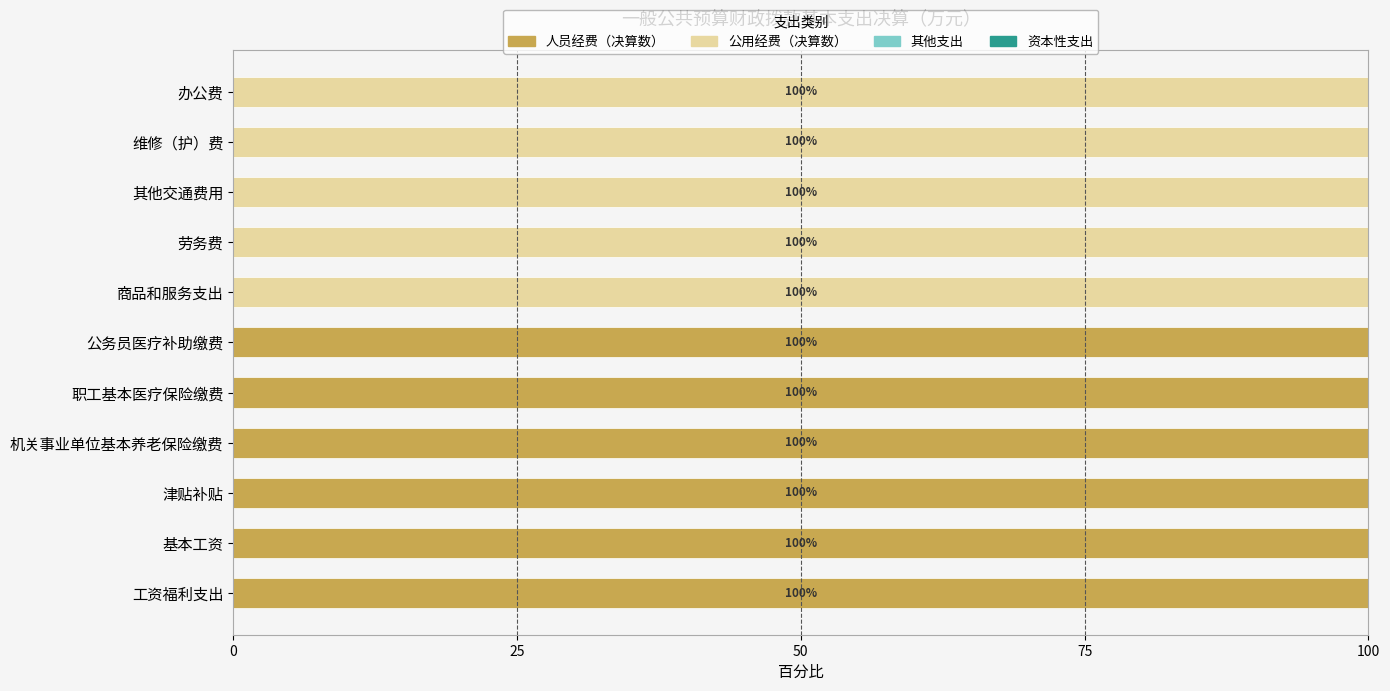

What is the total value across all series at 劳务费?

100